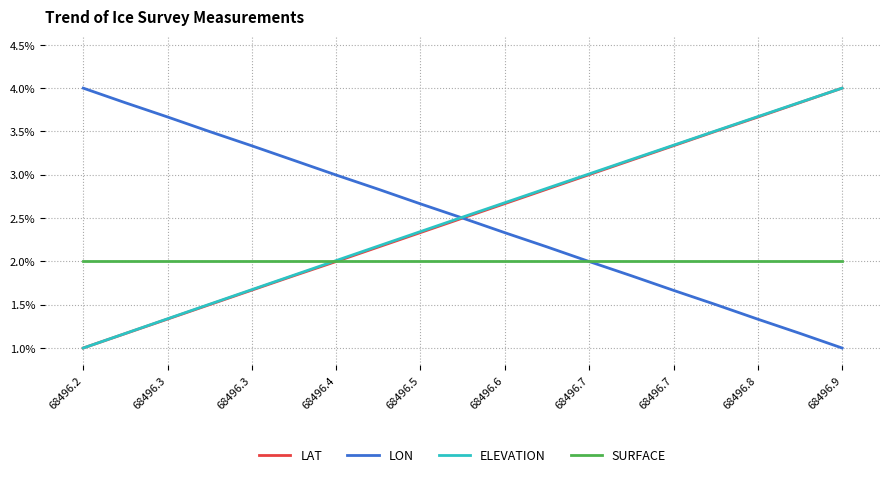

What is the greatest value displayed?

4.0